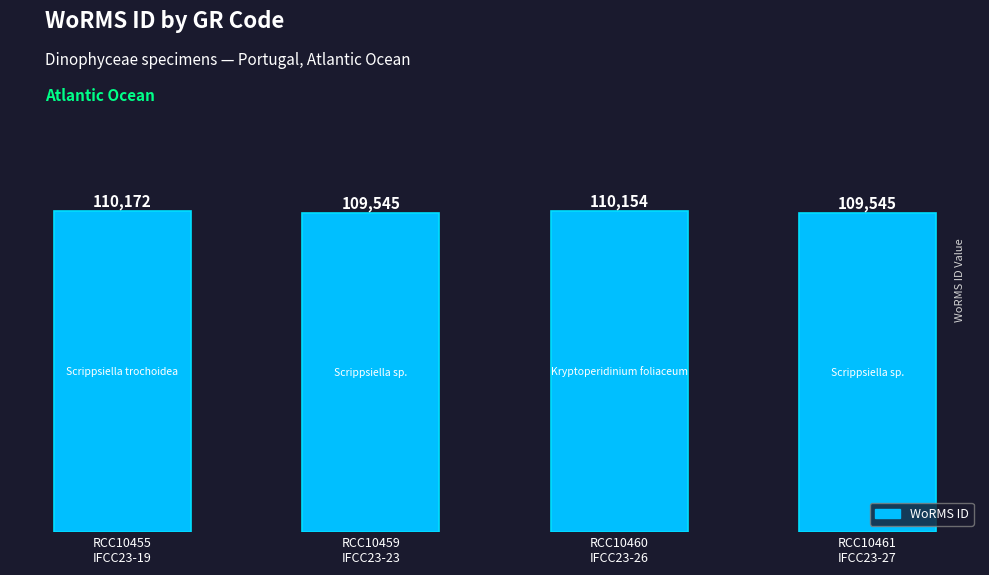

At which label does the data first exceed 110154?

RCC10455
IFCC23-19